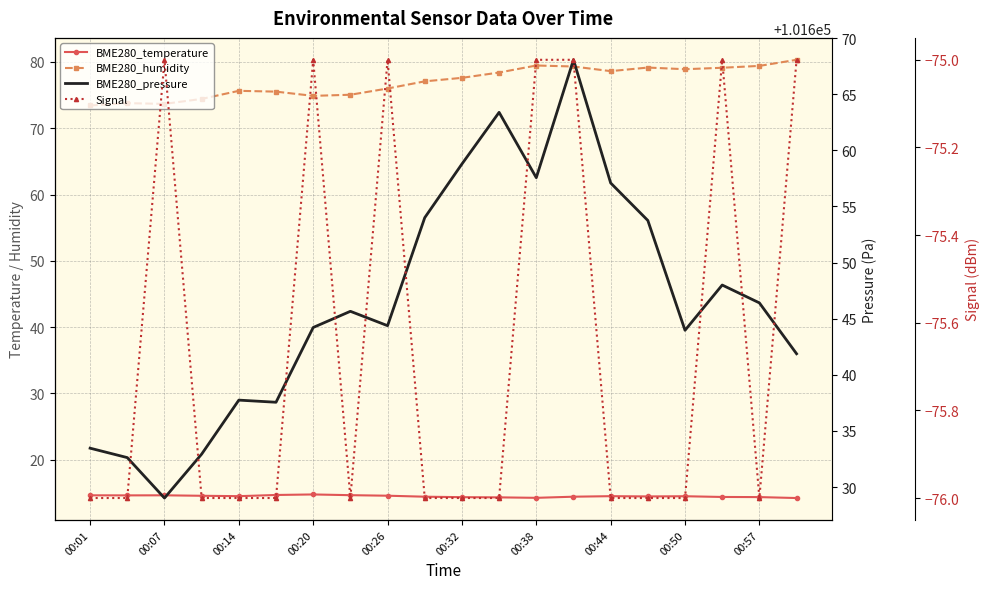

How many interior local valleys does the BME280_temperature series have?

4